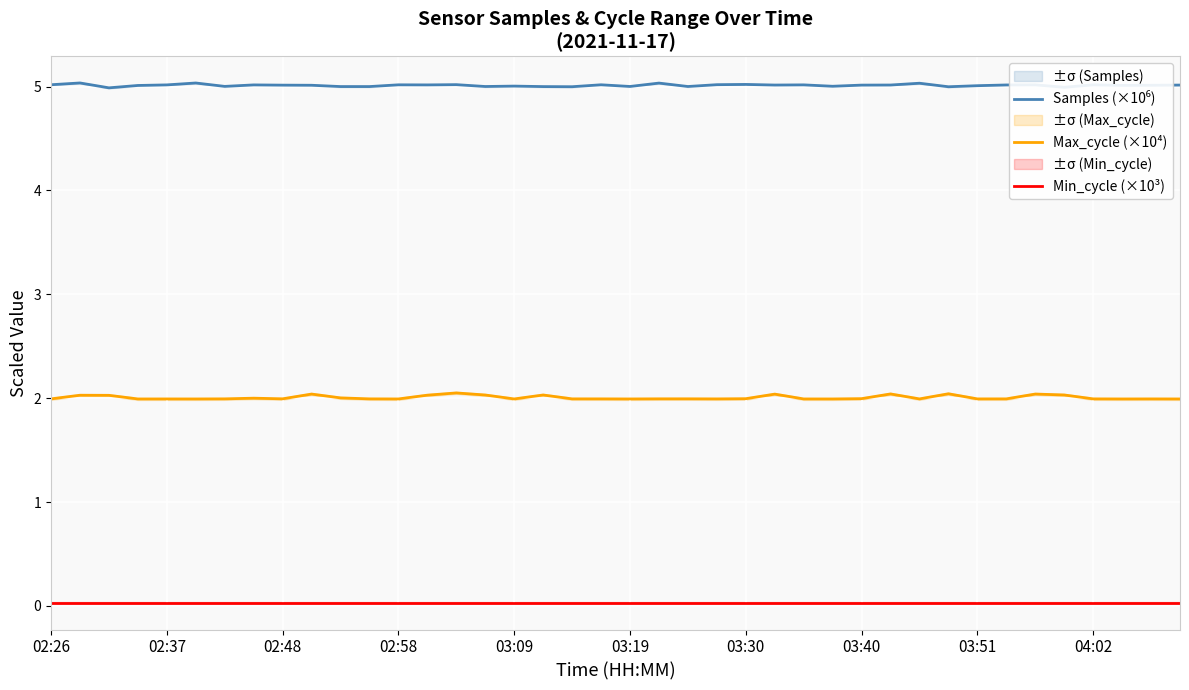

The Samples (×10⁶) series shows 5.0 at 29. True or false?

True